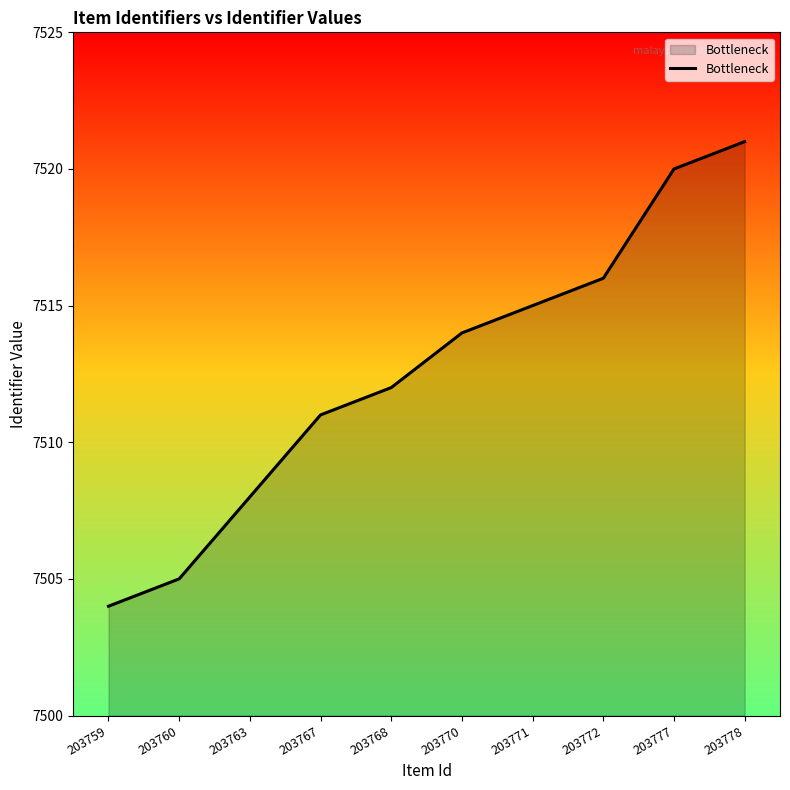

At which category does the chart reach its minimum across all series?

203759